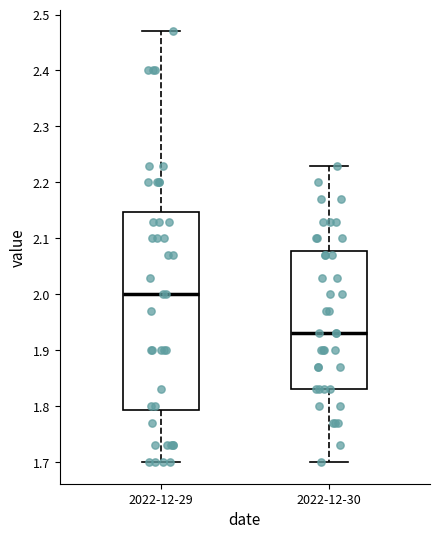

Reading left to right, read every box against the y-axis: the position of its median line, the range the box covers, and the ends of its whiskers. The values are not printed on the chart, so give them approximately, as read against the axis.

2022-12-29: median 2.00, box 1.79 to 2.15, whiskers 1.70 to 2.47
2022-12-30: median 1.93, box 1.83 to 2.08, whiskers 1.70 to 2.23